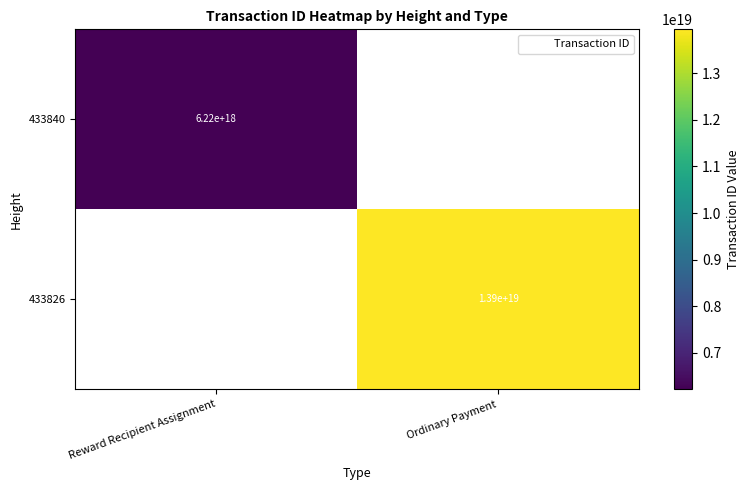

Which has a higher value, Reward Recipient Assignment or Ordinary Payment?

Ordinary Payment